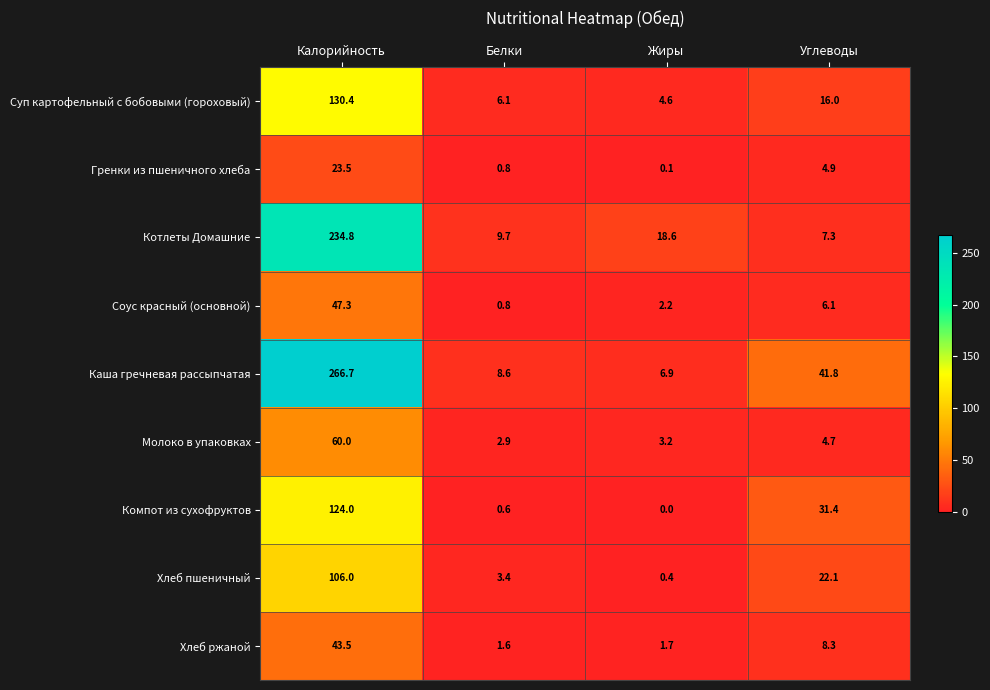

What is the sum of all Каша гречневая рассыпчатая values?

324.0